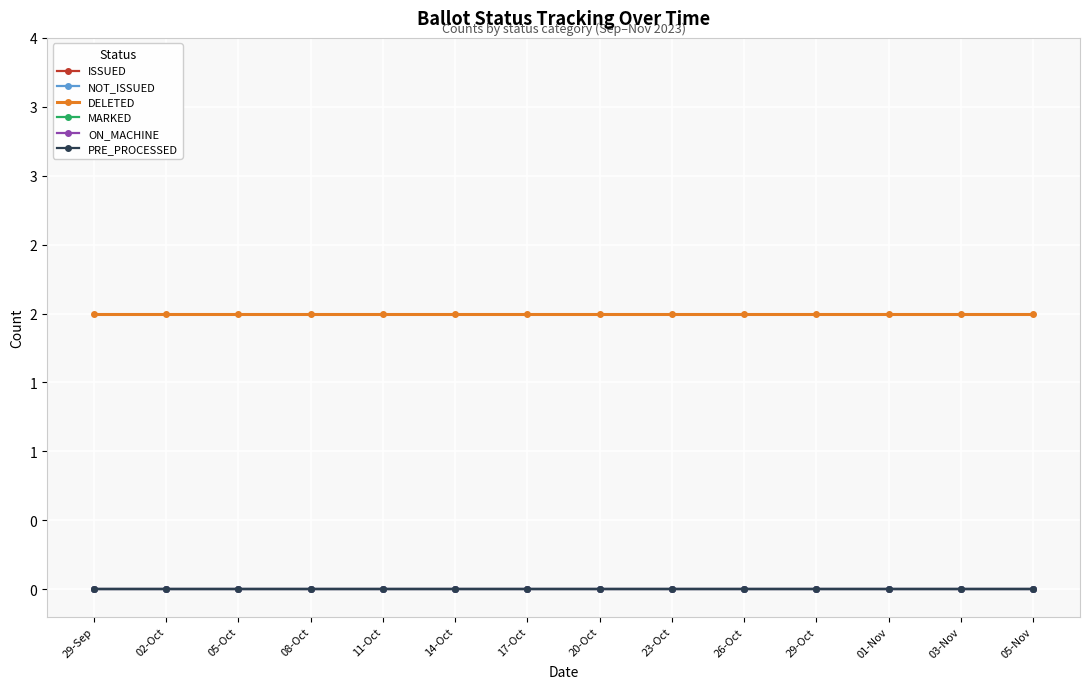

Which series has the largest total across all categories?

DELETED